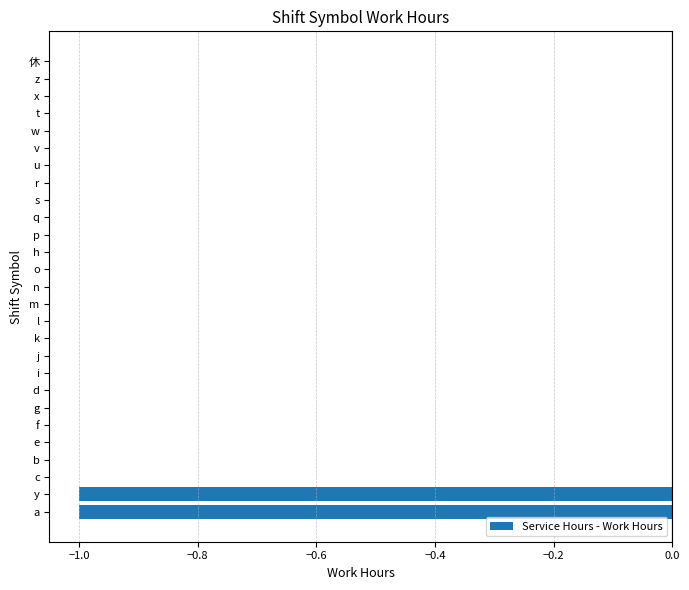

What is the change in value from y to m?

+1